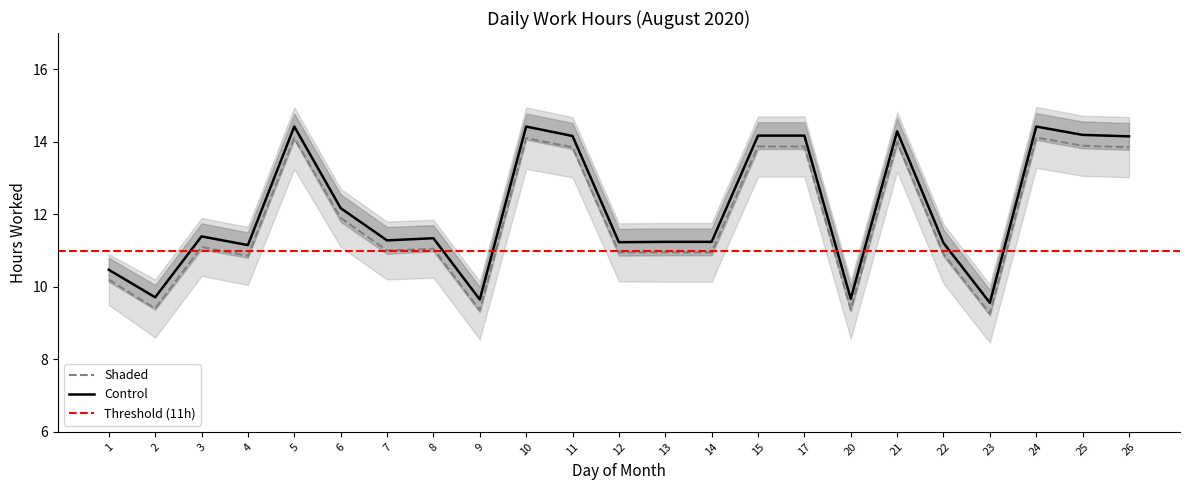

True or false: Shaded and Control cross at least once.

False